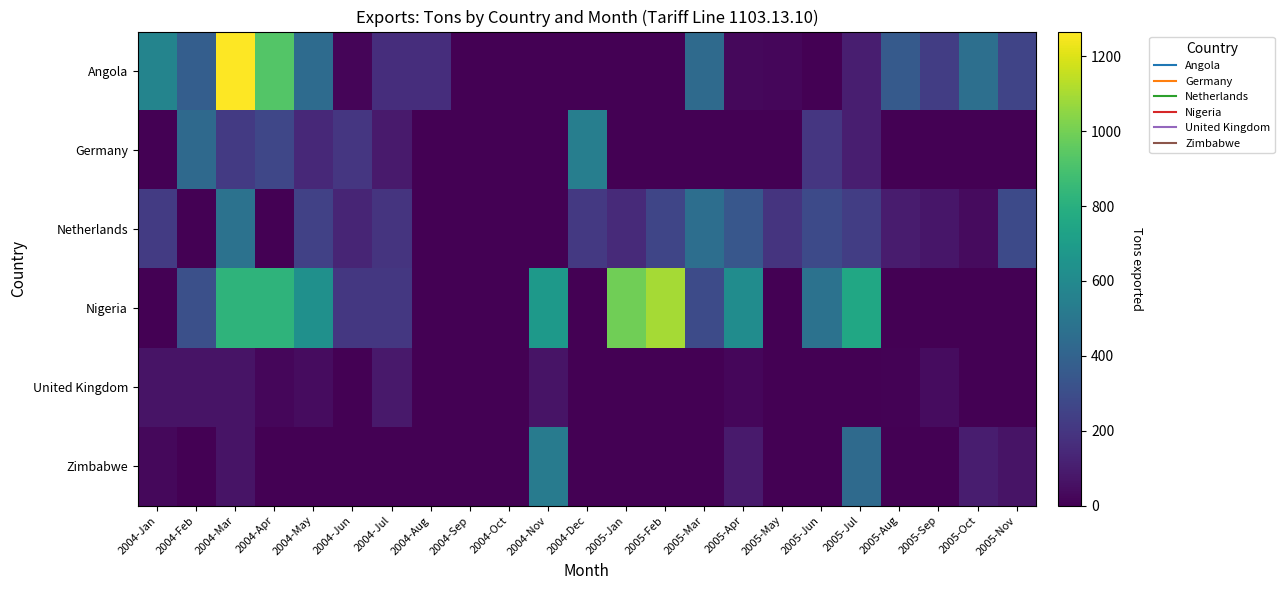

Count the number of data series in this chart.

6